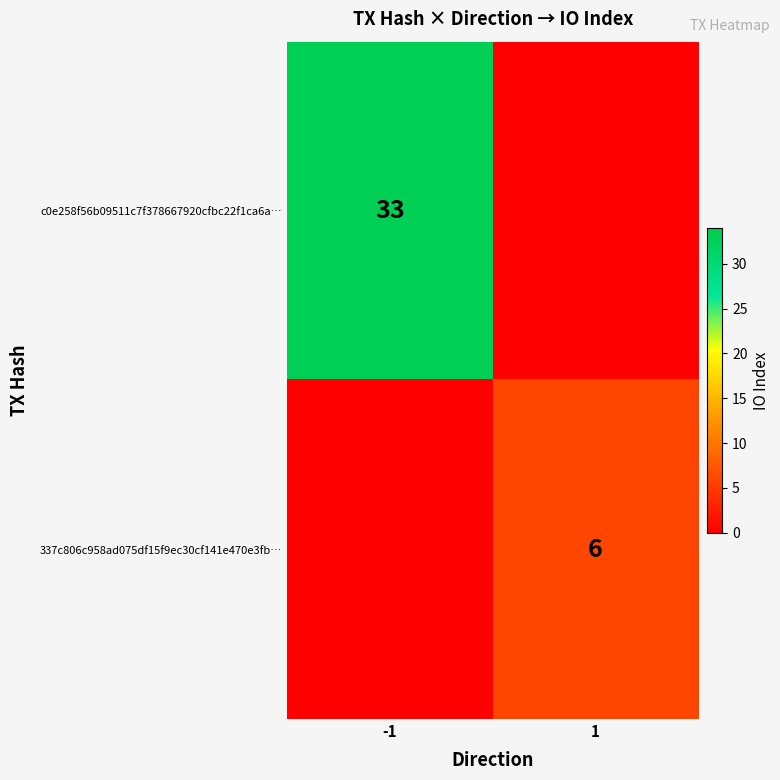

How many categories are shown in the chart?

2